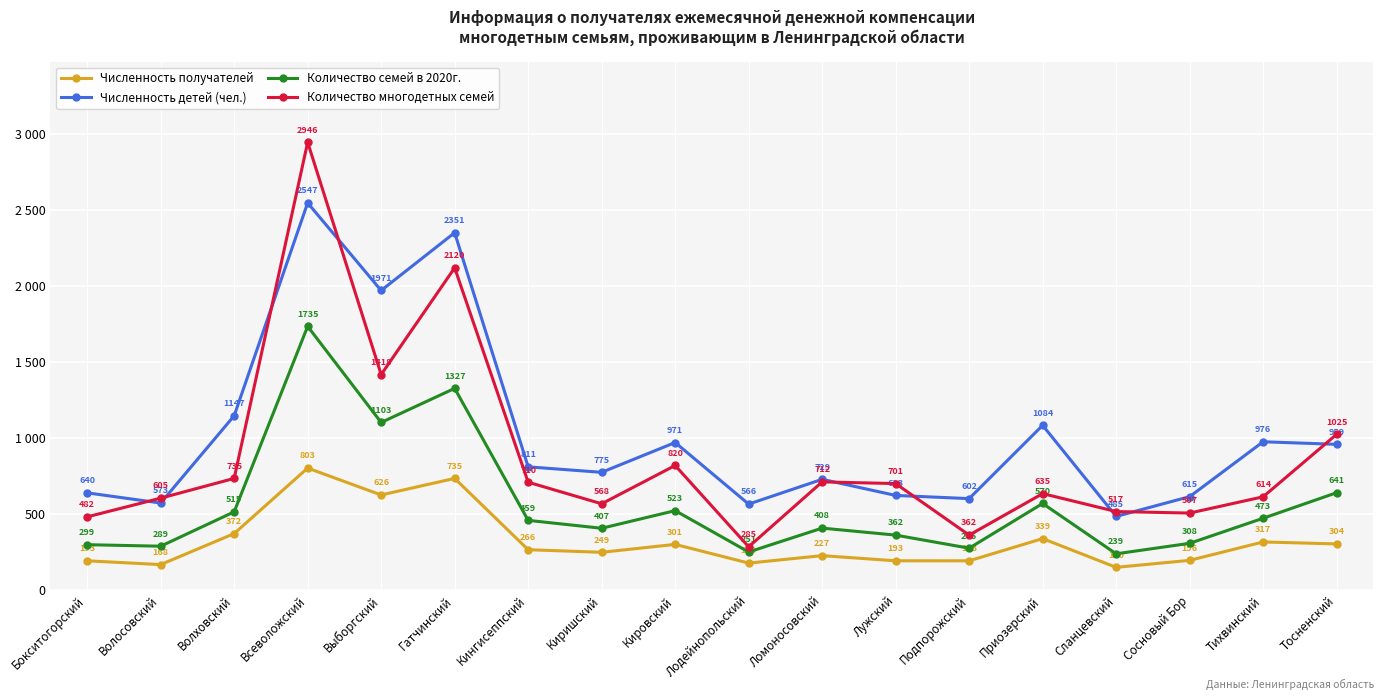

How many categories are shown in the chart?

18